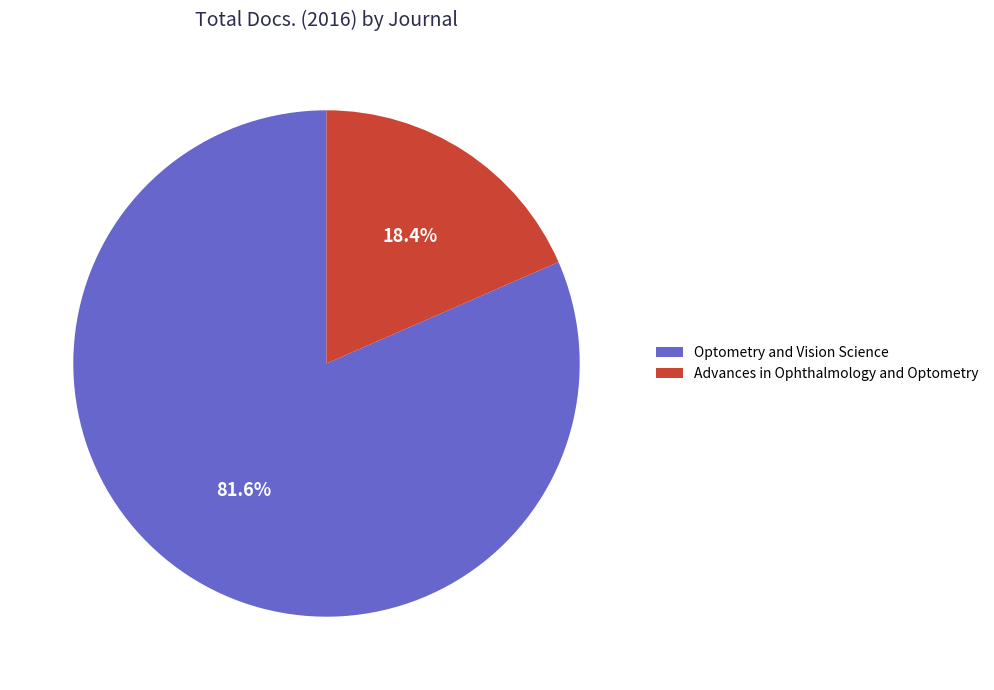

True or false: Optometry and Vision Science accounts for 82% of the total.

True